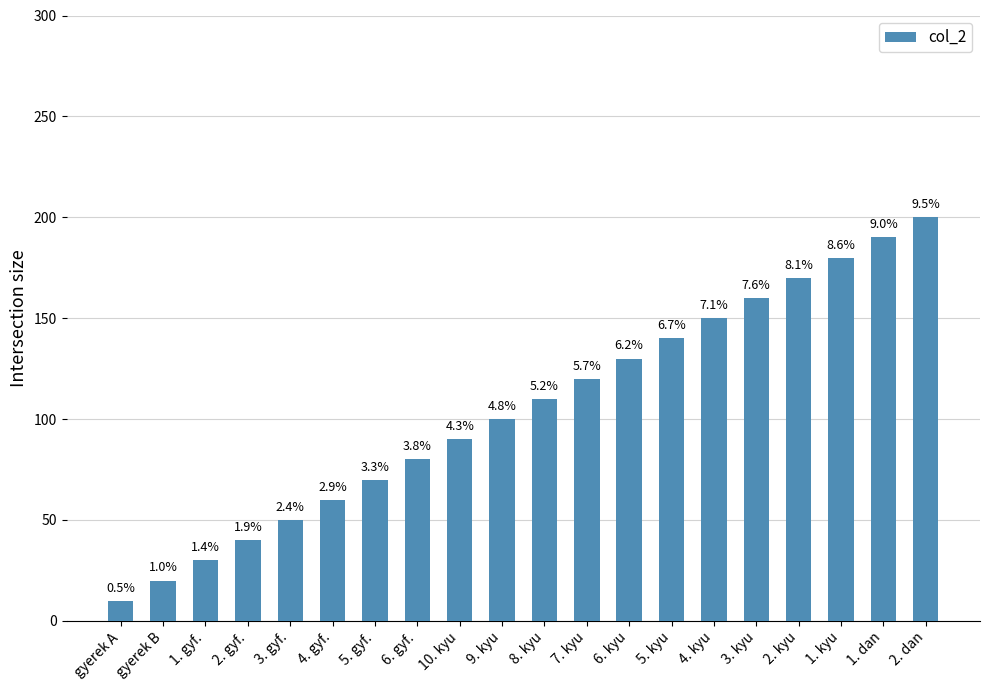

How many bars are there in total?

20